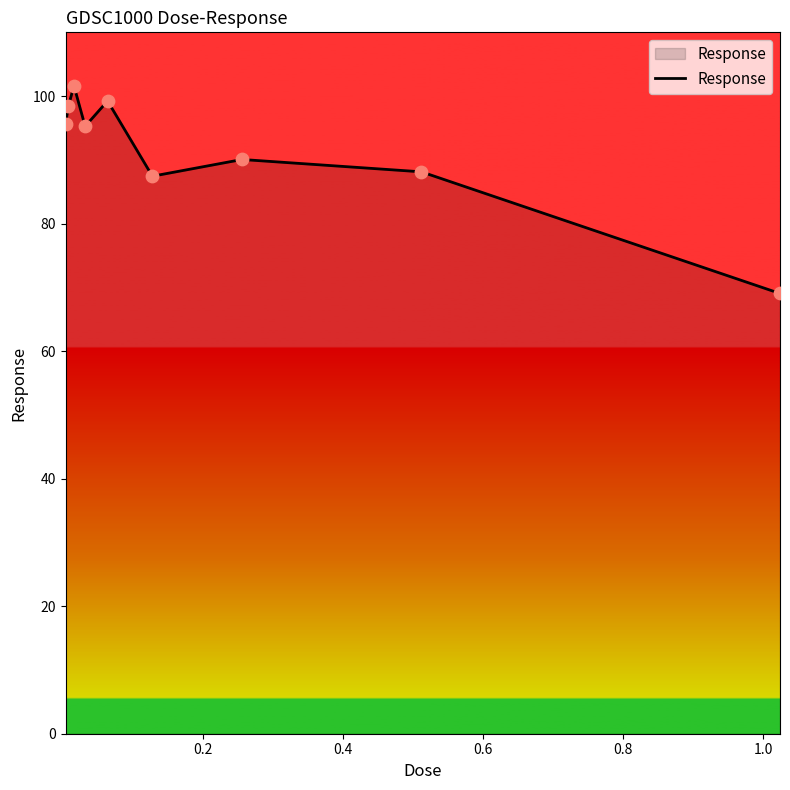

What is the maximum value shown in the chart?

101.6